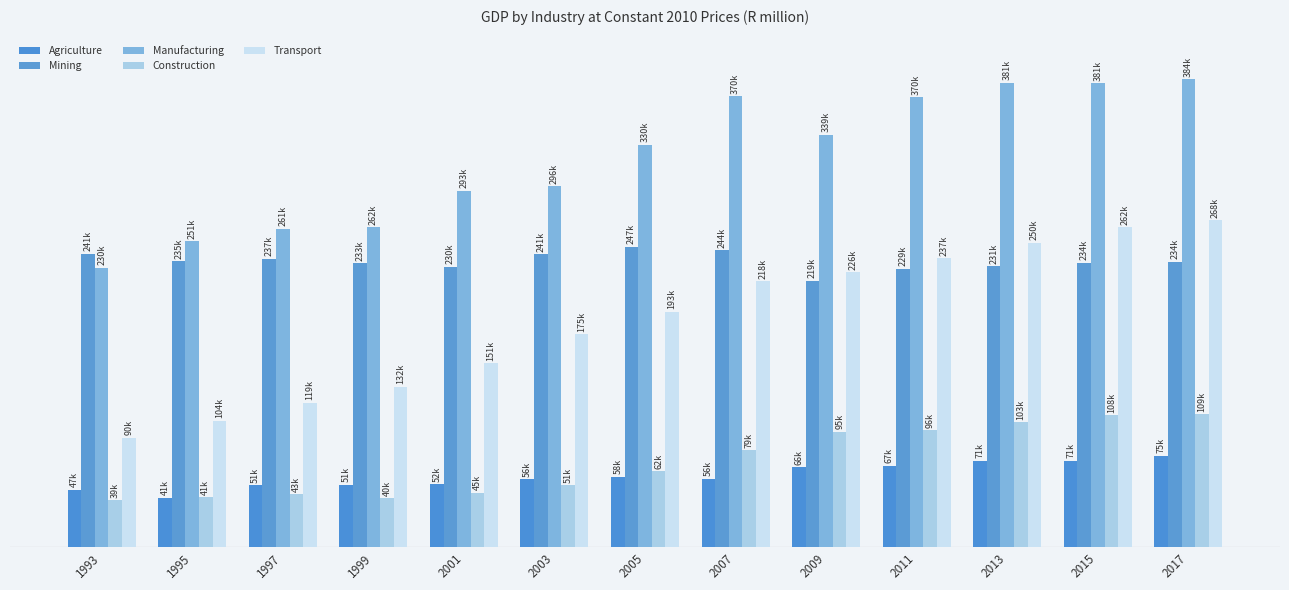

What is the maximum value shown in the chart?

384036.2